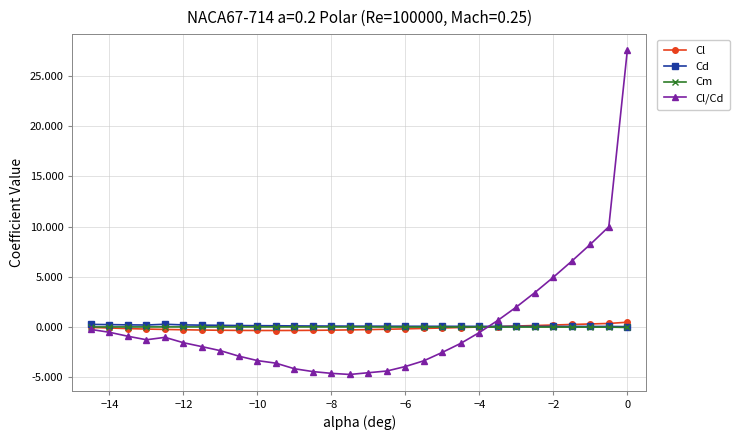

What is the greatest value displayed?

27.6